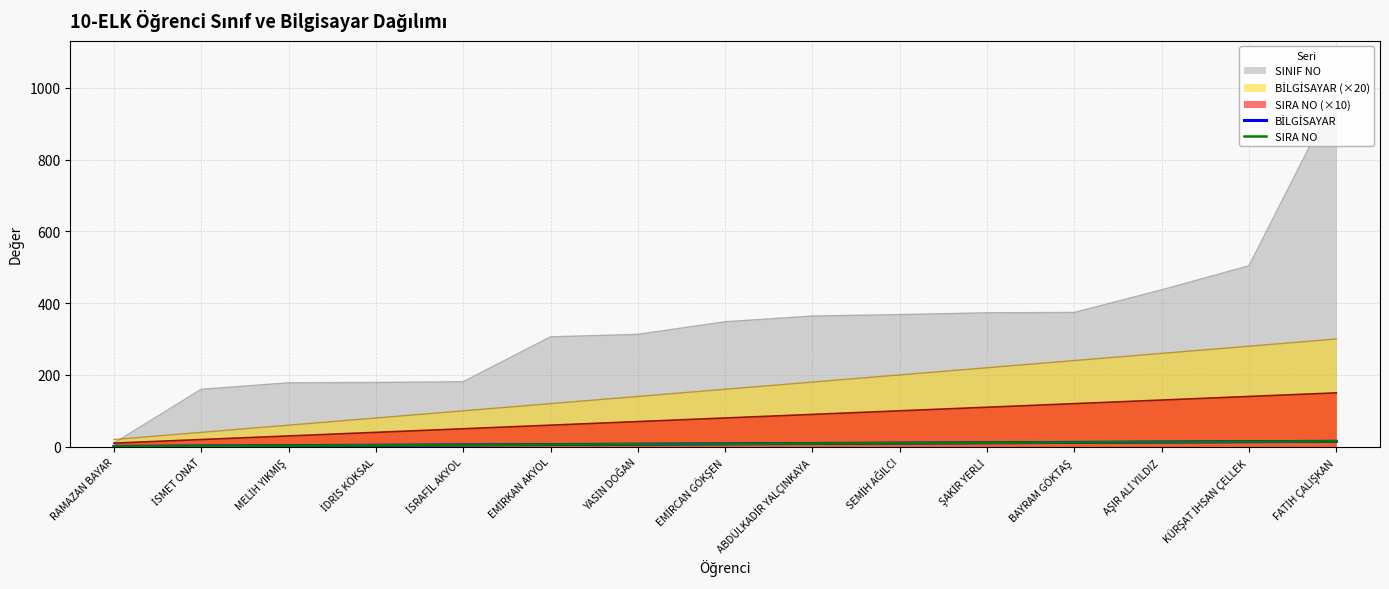

At which category is the sum across all series the highest?

FATİH ÇALIŞKAN